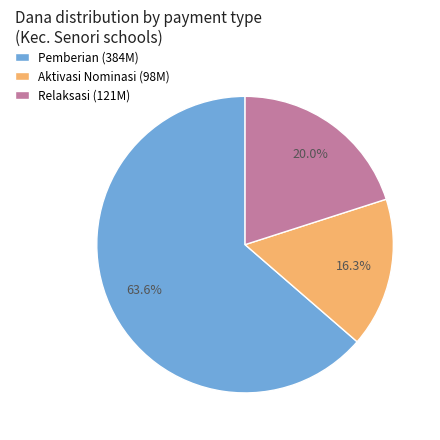

Does Relaksasi (121M) account for over 50% of the chart?

No